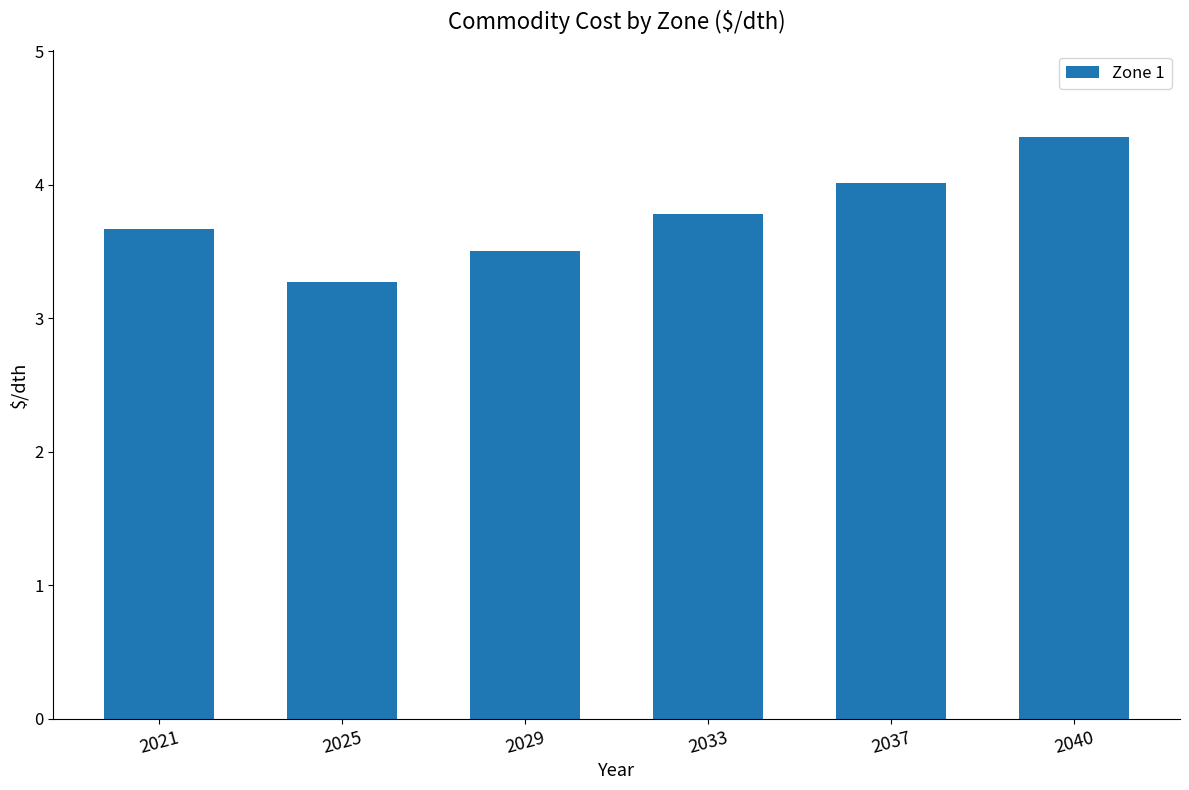

Reading right to left, extract all data points from this chart.

2040=4.4	2037=4.0	2033=3.8	2029=3.5	2025=3.3	2021=3.7